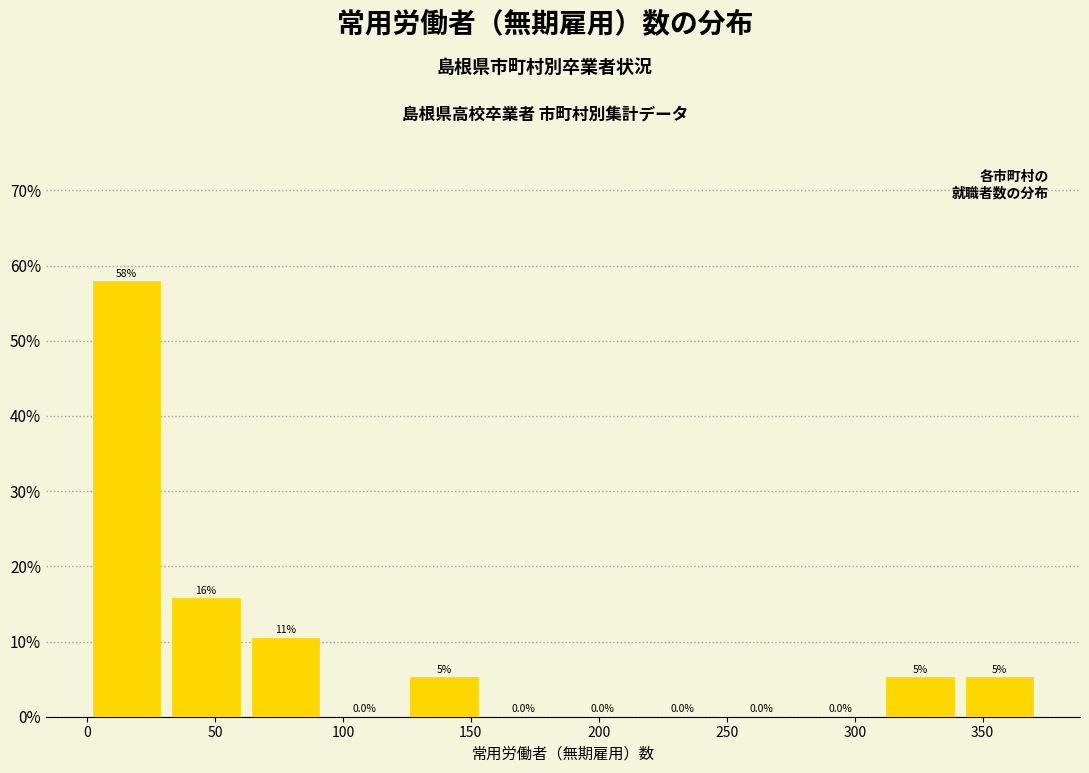

Over which range of the x-axis is the bar tallest?

0 to 31